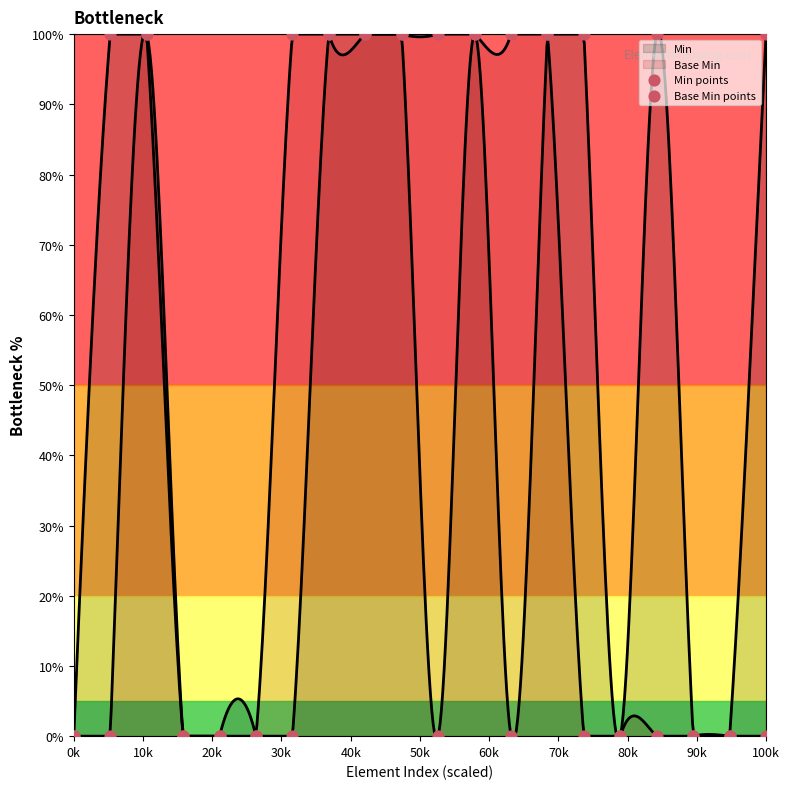

Is the value of Min points at 100k greater than the value of Base Min points at 11?

No